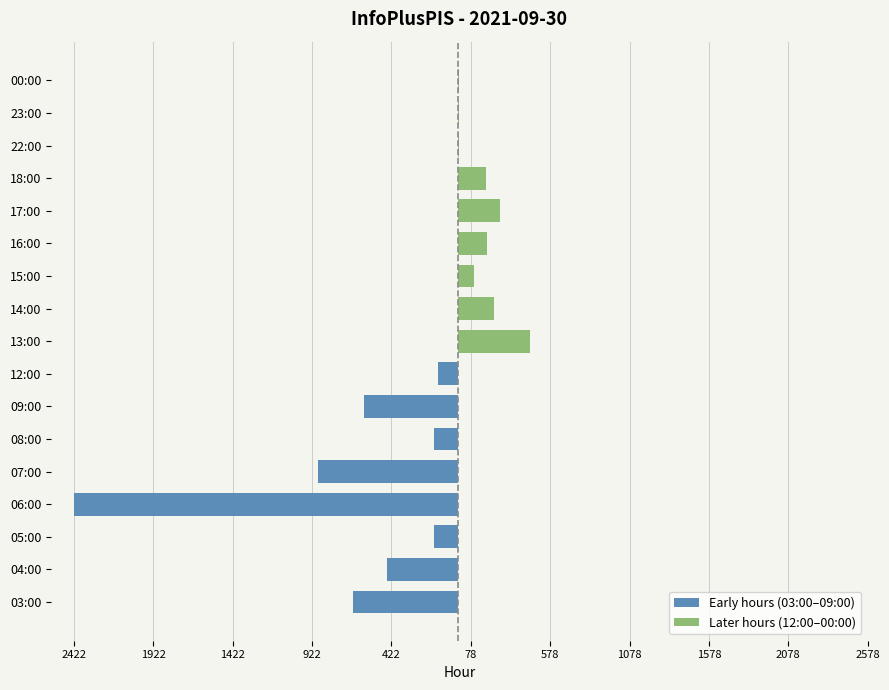

Is the value of Later hours (12:00–00:00) at 22:00 greater than the value of Early hours (03:00–09:00) at 05:00?

Yes